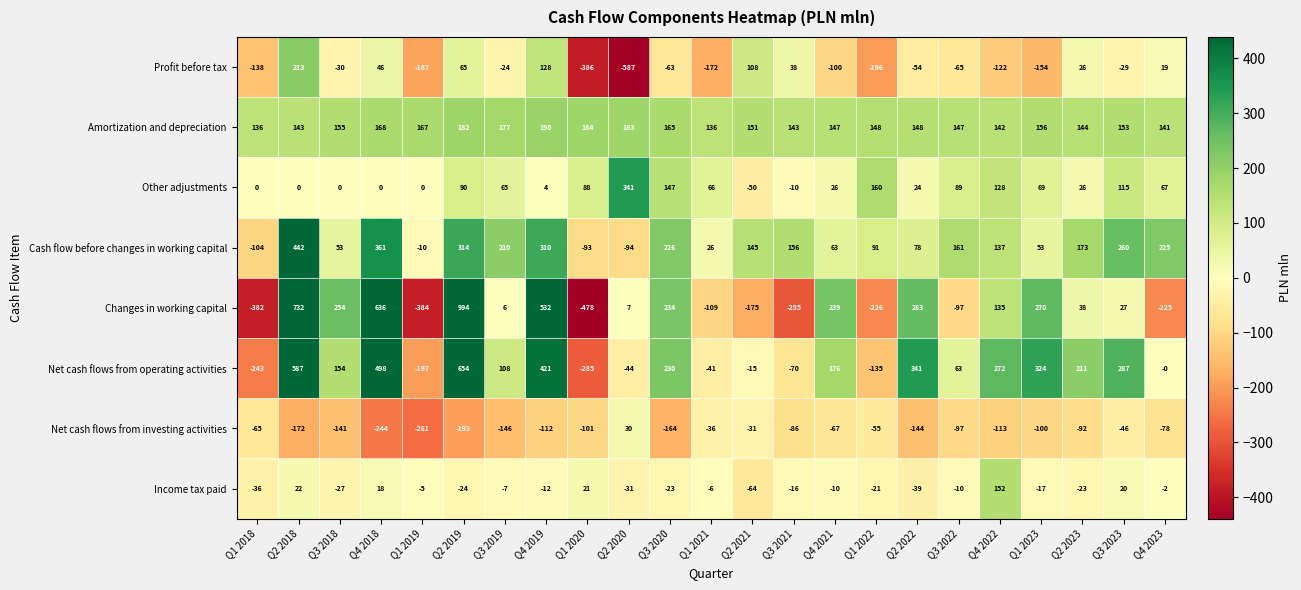

Is it true that Profit before tax equals 71 at Q2 2021?

False